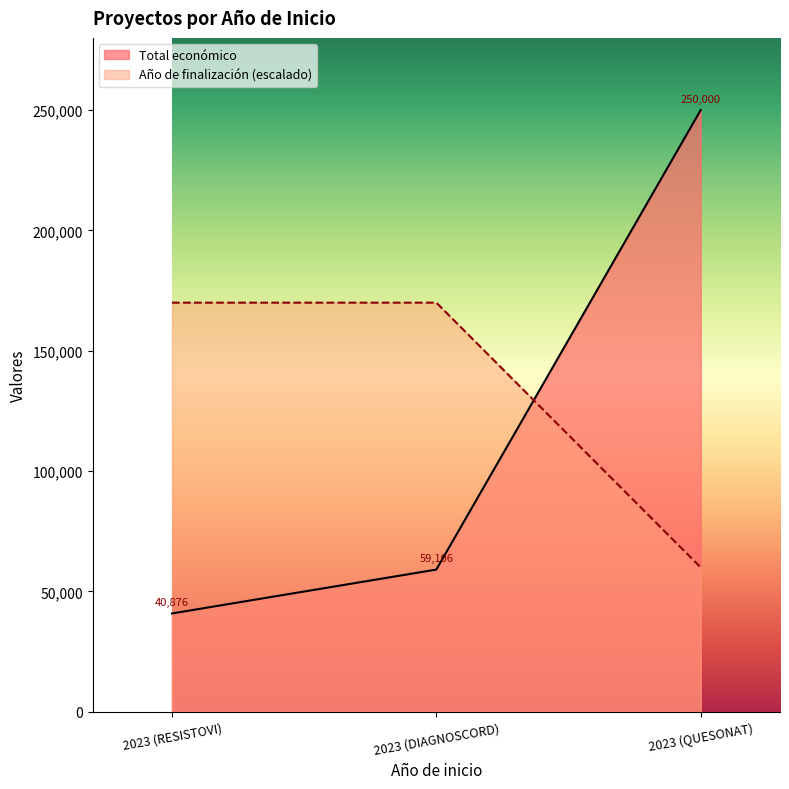

What is the difference between the highest and lowest values at 2023 (QUESONAT)?

190000